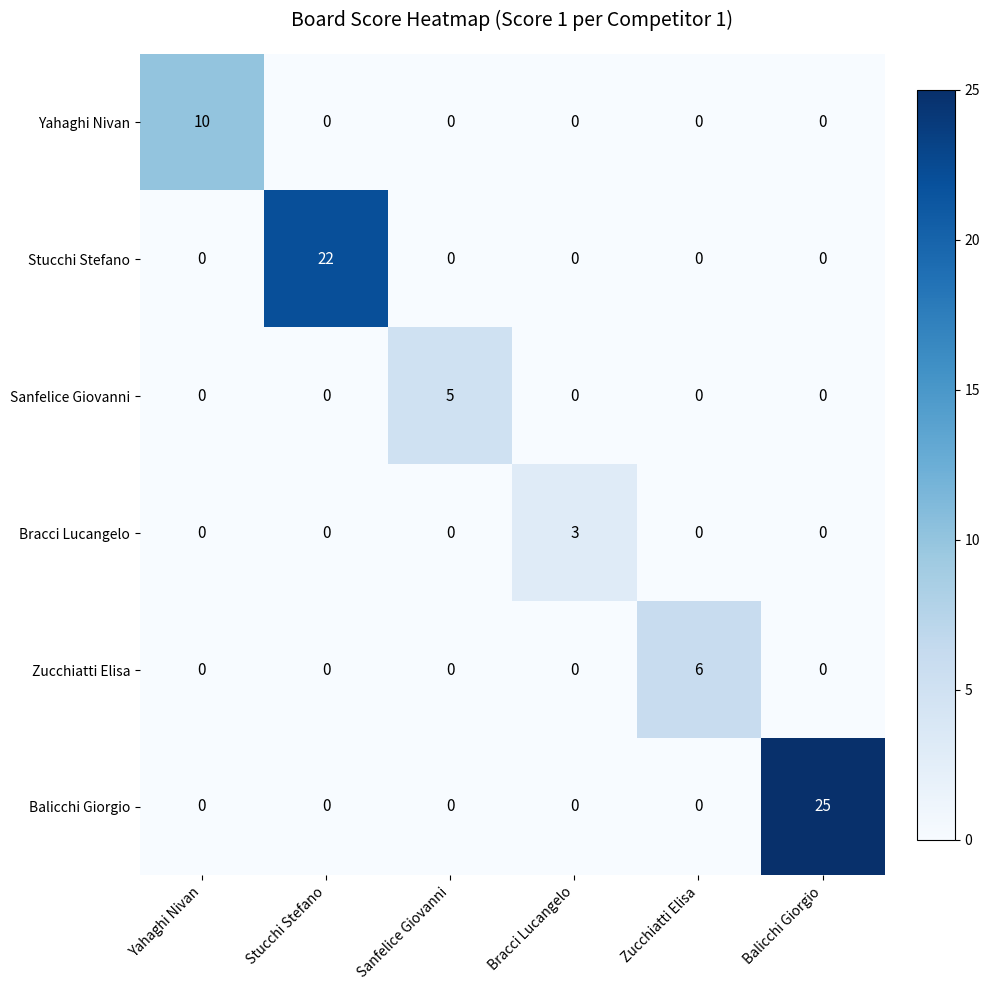

What is the highest value of the Bracci Lucangelo series?

3